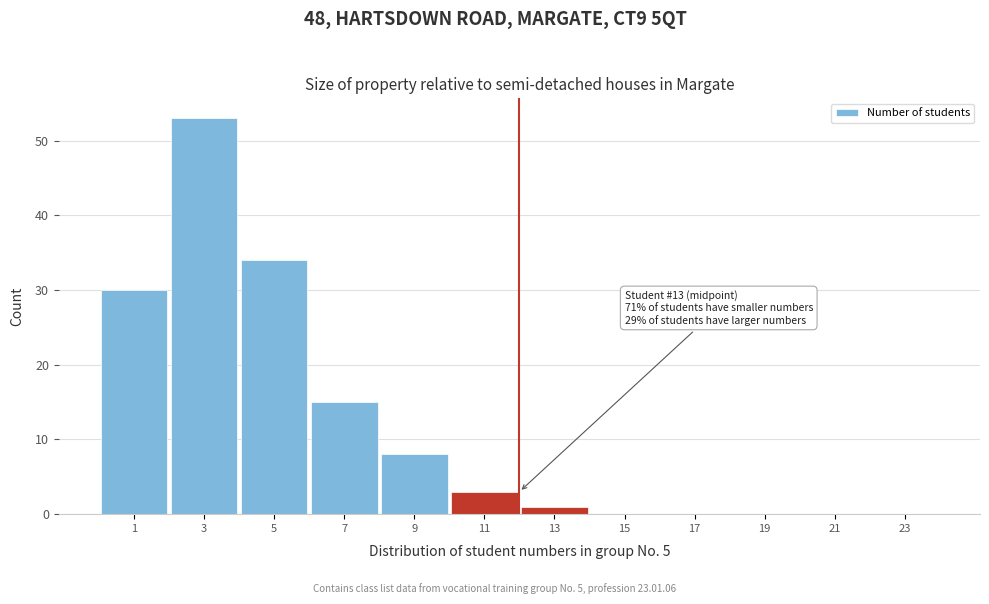

Reading left to right, list all the values displayed in this chart.

1=30	3=53	5=34	7=15	9=8	11=3	13=1	15=0	17=0	19=0	21=0	23=0